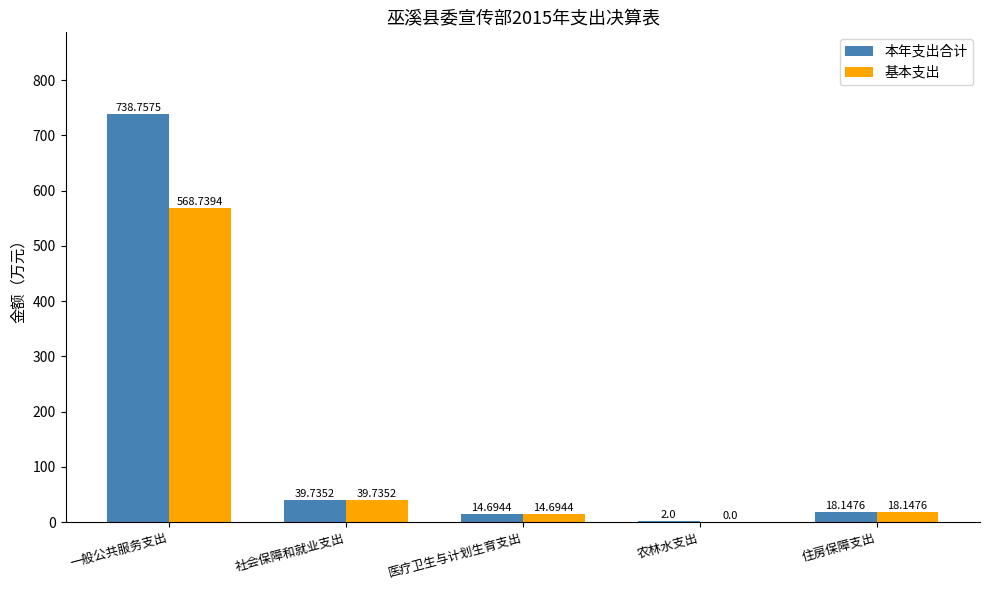

At which category is the sum across all series the highest?

一般公共服务支出